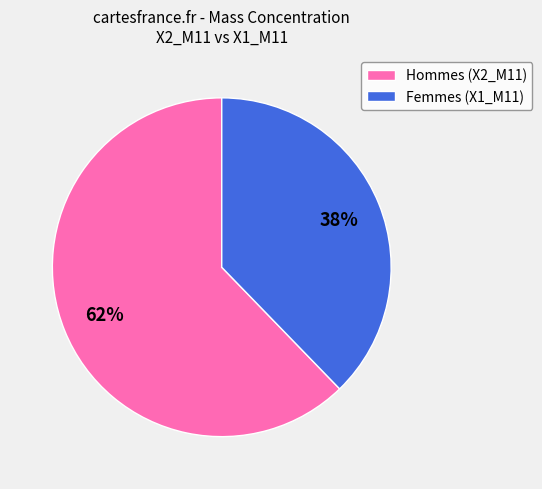

Is there a majority slice in this chart?

Yes